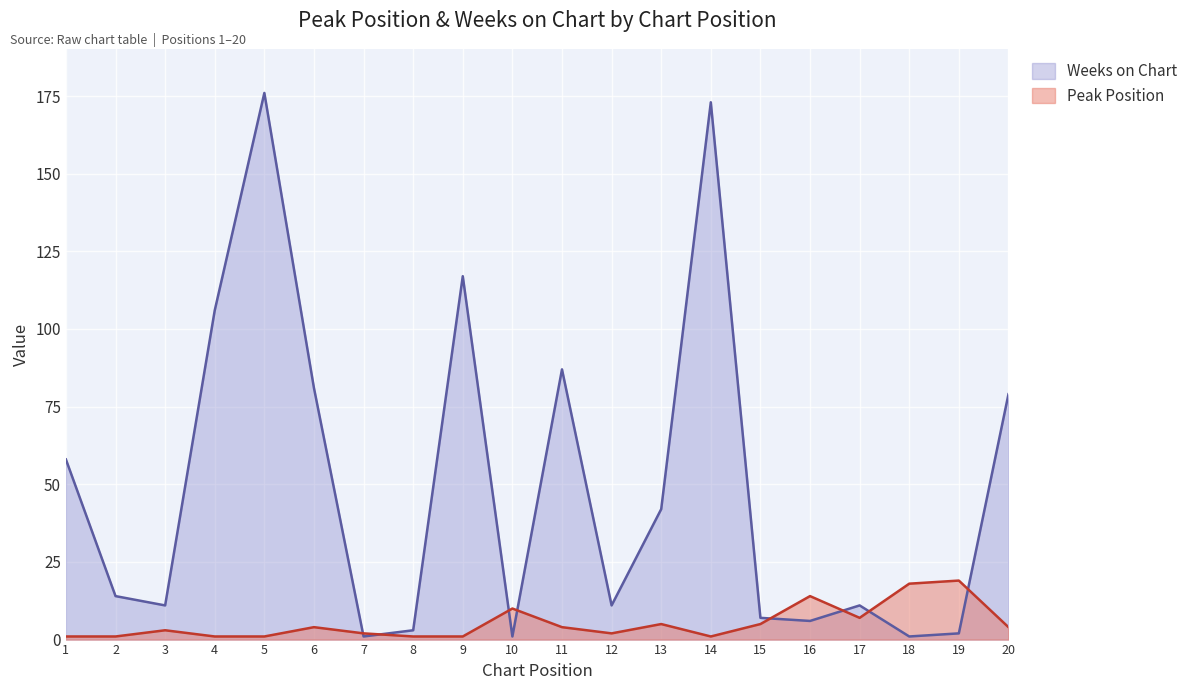

What is the value of the Peak Position point at the 20th from the left?

4